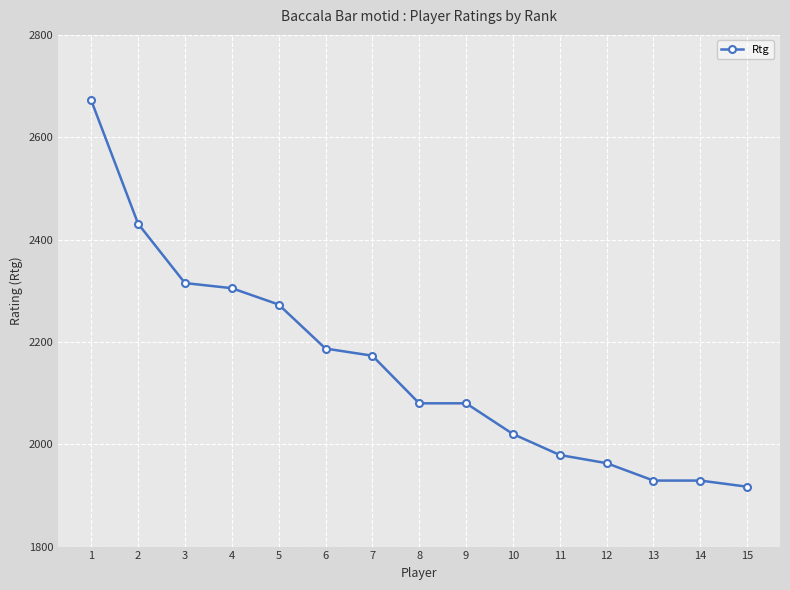

Reading left to right, extract all data points from this chart.

1=2672	2=2431	3=2315	4=2305	5=2273	6=2187	7=2173	8=2080	9=2080	10=2020	11=1979	12=1963	13=1929	14=1929	15=1917